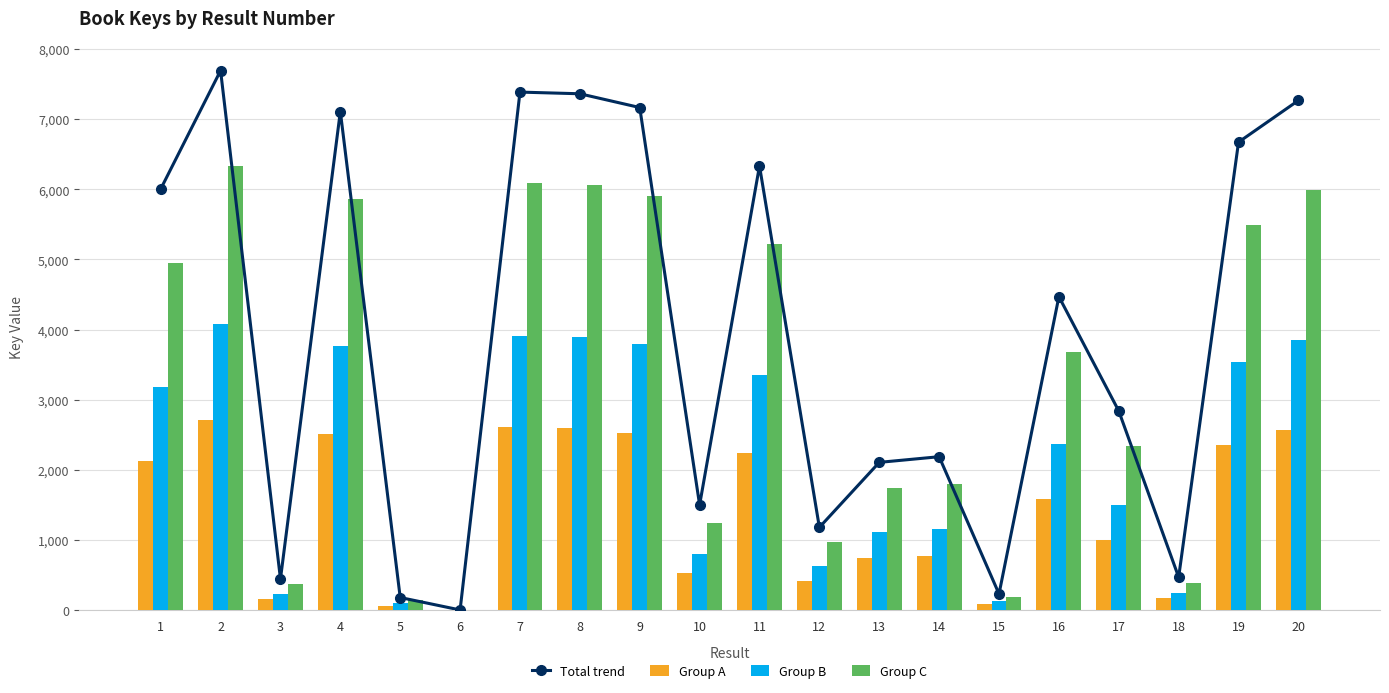

At which category is the sum across all series the highest?

2